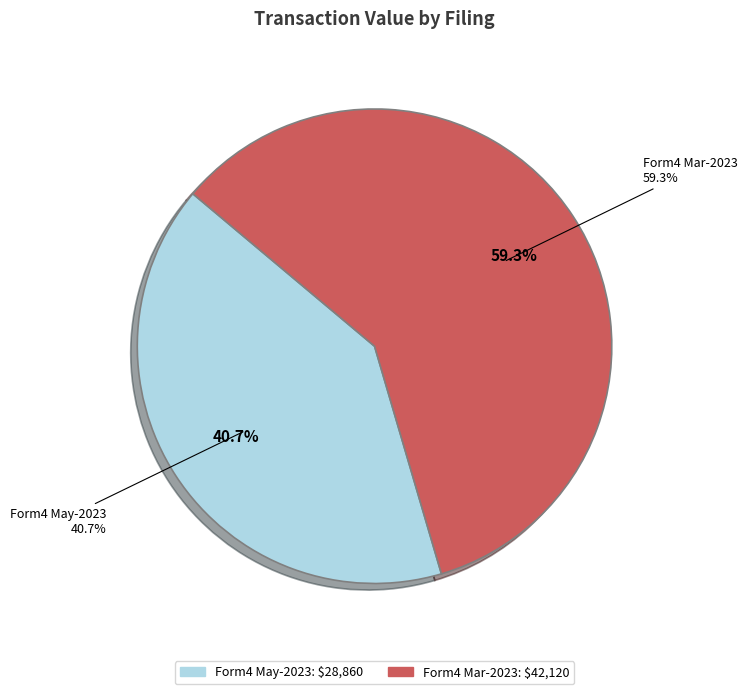

Is it true that wf-form4_167882518307230.xml is 59% of the pie?

True